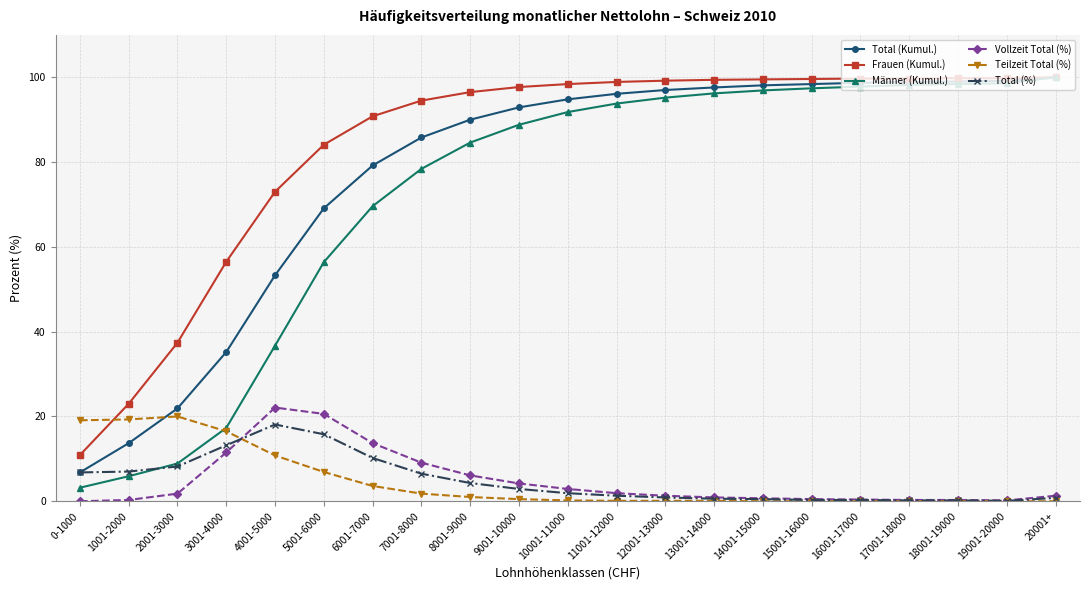

Which series has the largest range (max minus min)?

Männer (Kumul.)